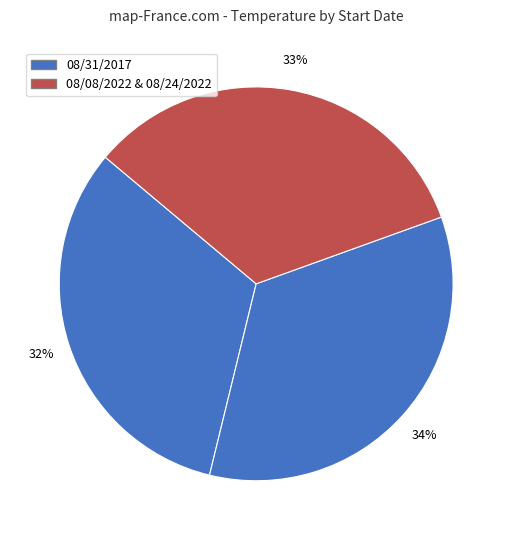

How many slices are in this pie chart?

3